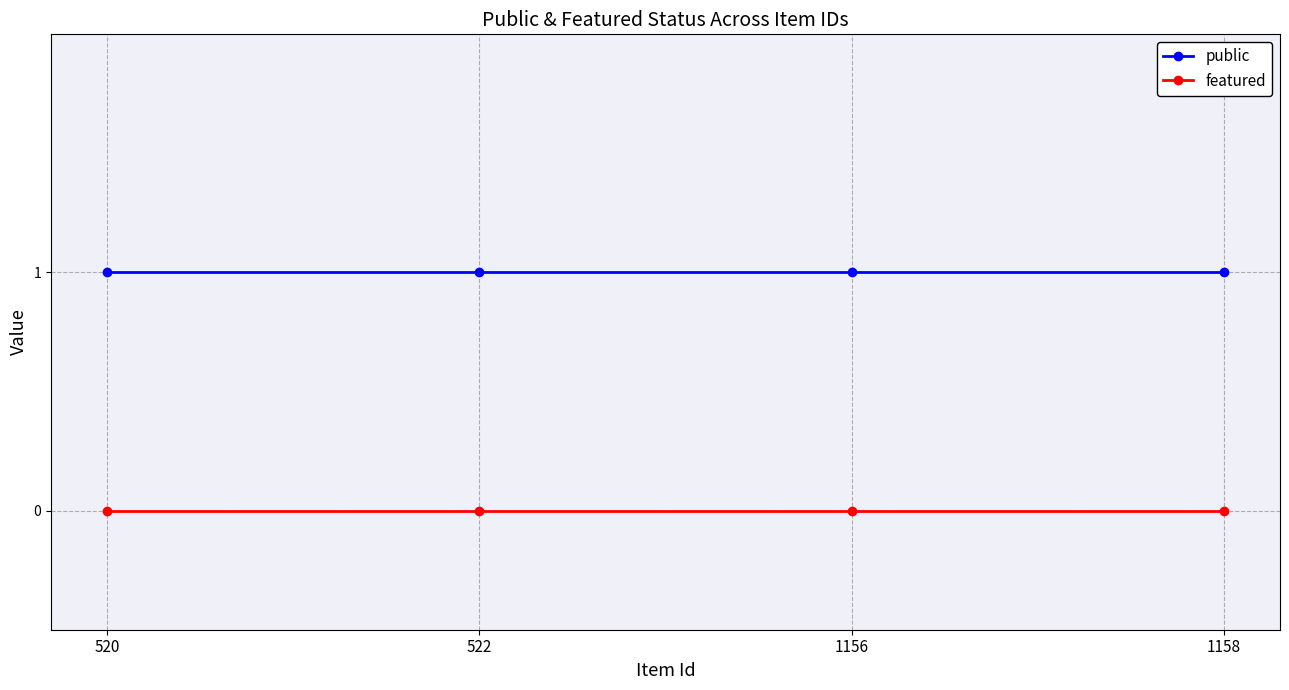

True or false: public and featured cross at least once.

False